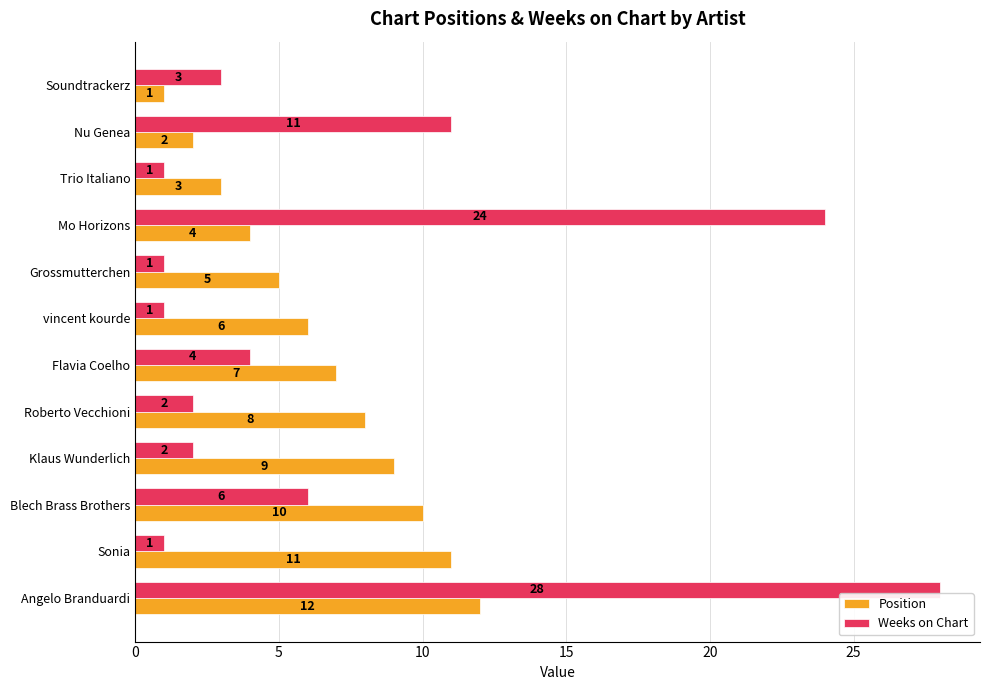

At which category is the sum across all series the highest?

Angelo Branduardi